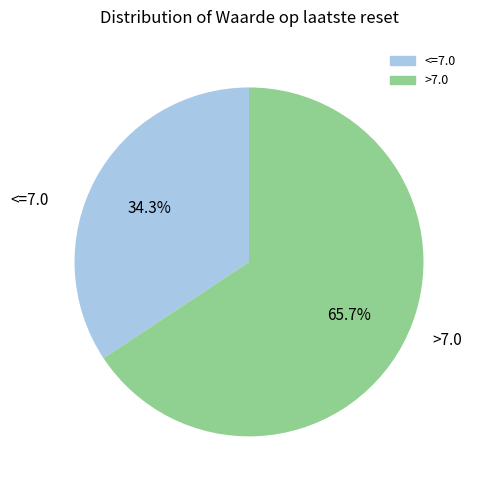

Is there any slice that represents more than half of the pie?

Yes